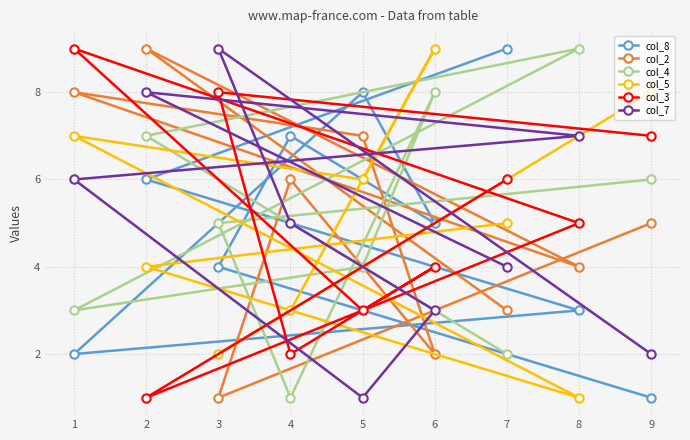

The col_5 series shows 3 at 7. True or false?

False